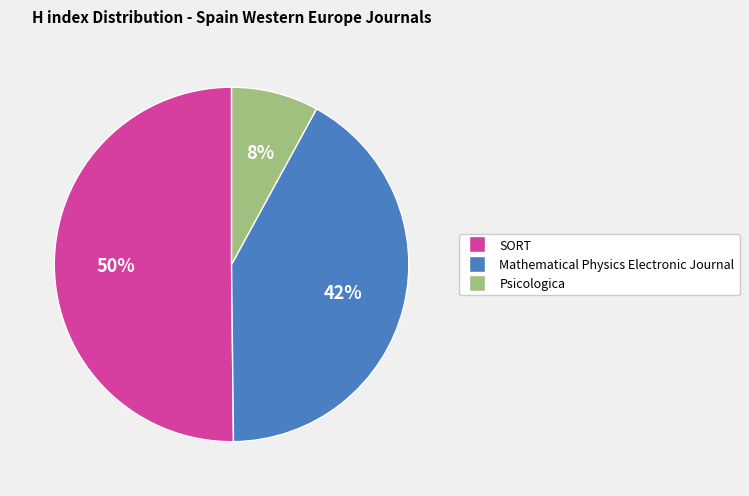

Combined, do Psicologica and SORT account for over 50%?

Yes